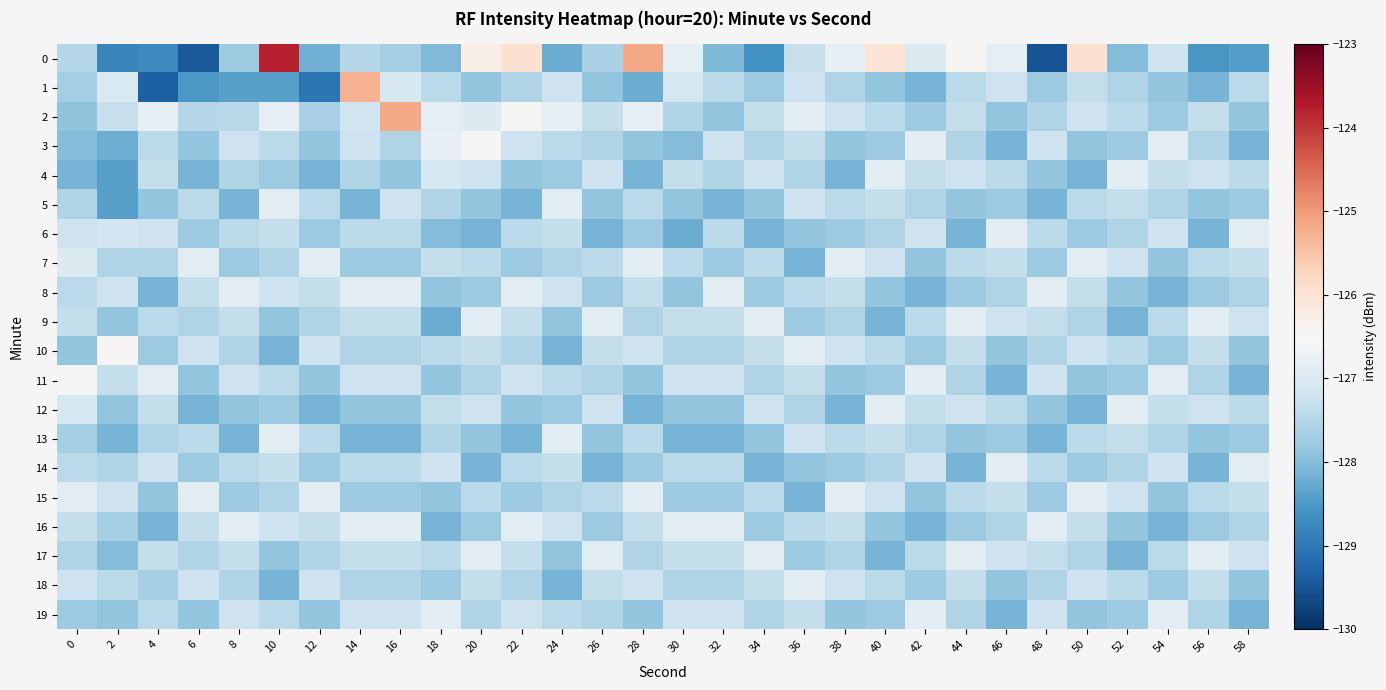

How many series are shown in this chart?

20